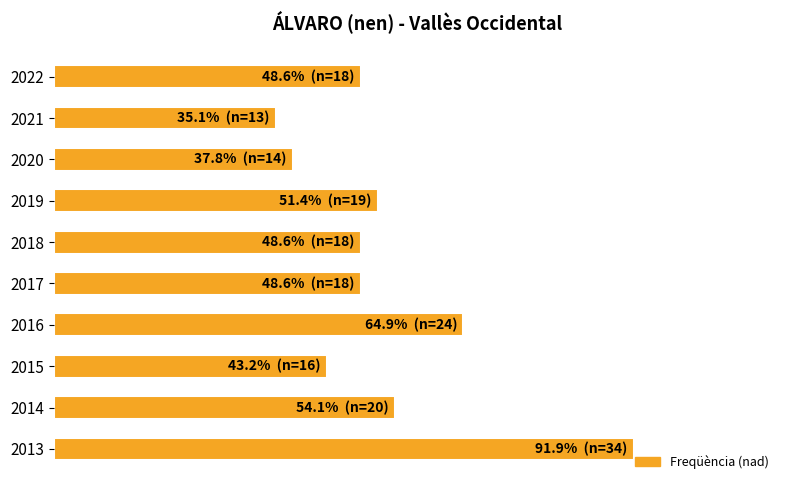

What is the average value?

52.4